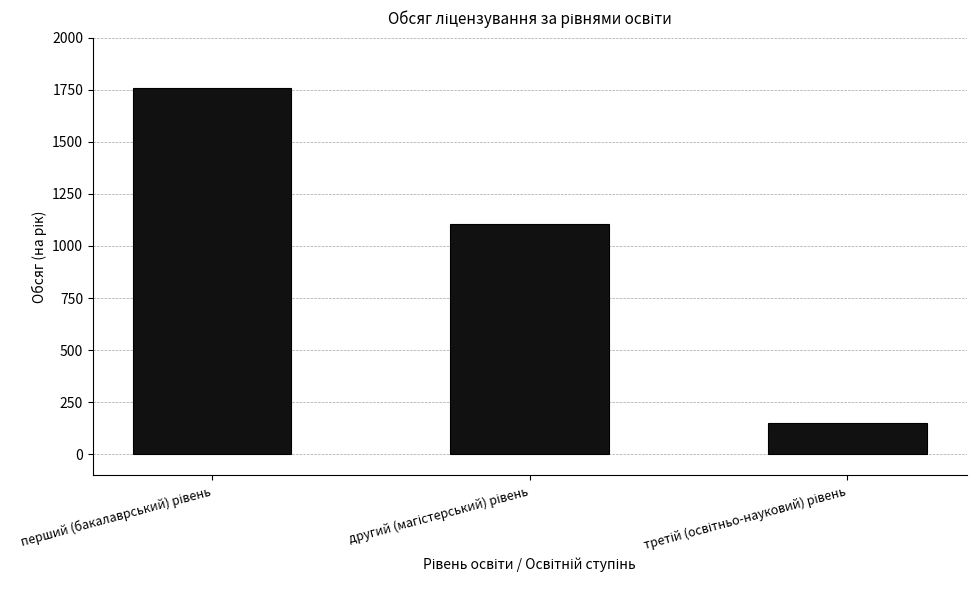

What is the smallest value displayed?

150